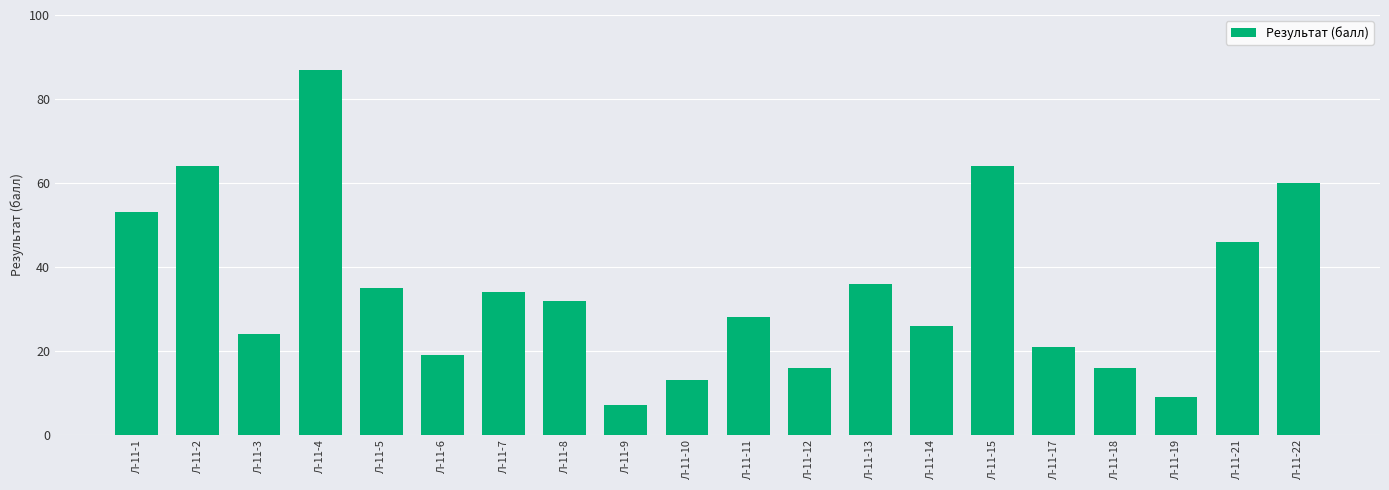

Reading right to left, transcribe all the data shown in this chart.

Л-11-22=60	Л-11-21=46	Л-11-19=9	Л-11-18=16	Л-11-17=21	Л-11-15=64	Л-11-14=26	Л-11-13=36	Л-11-12=16	Л-11-11=28	Л-11-10=13	Л-11-9=7	Л-11-8=32	Л-11-7=34	Л-11-6=19	Л-11-5=35	Л-11-4=87	Л-11-3=24	Л-11-2=64	Л-11-1=53